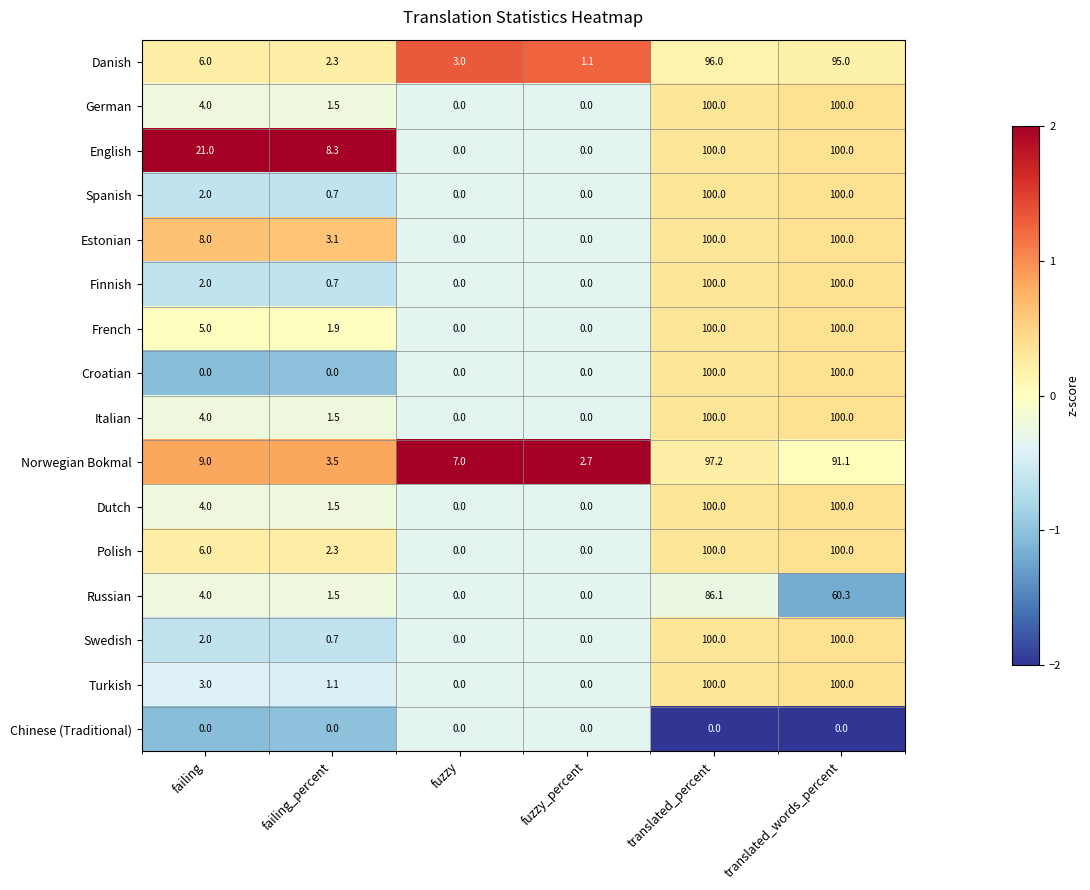

What is the sum of the Swedish values at fuzzy and failing?

2.0